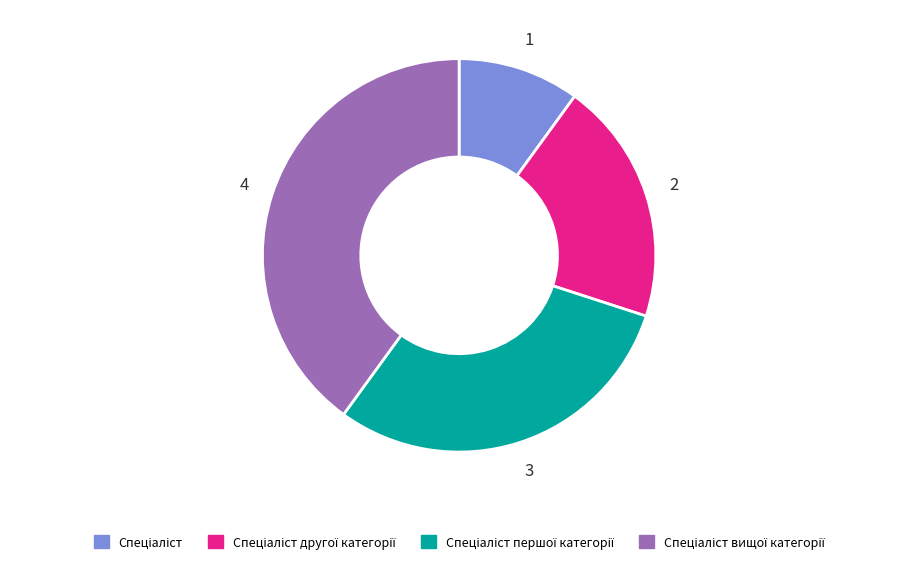

Is there a majority slice in this chart?

No